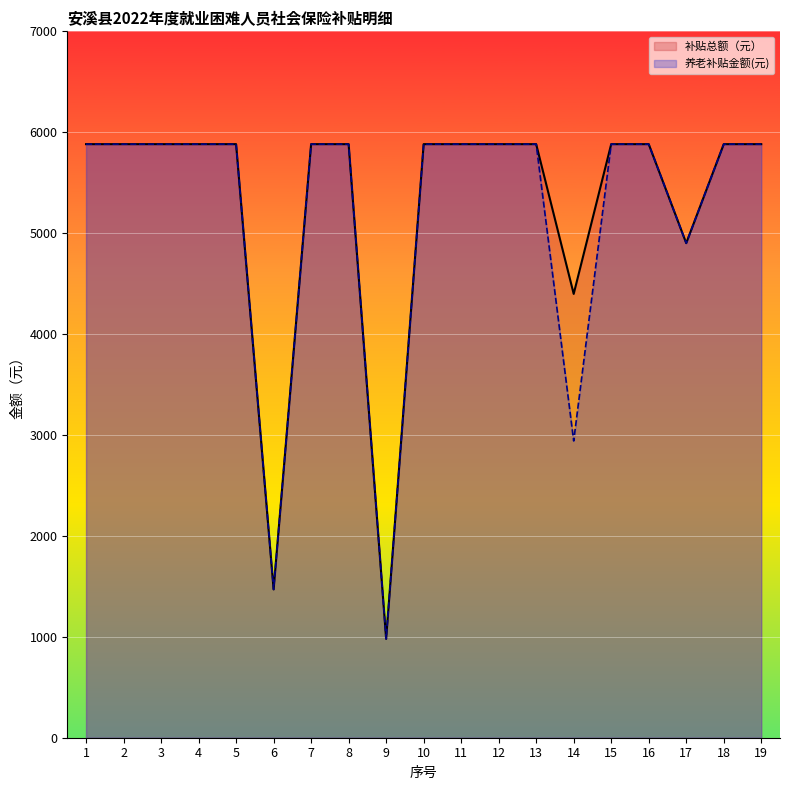

True or false: 养老补贴金额(元) and 补贴总额（元） intersect in this chart.

False